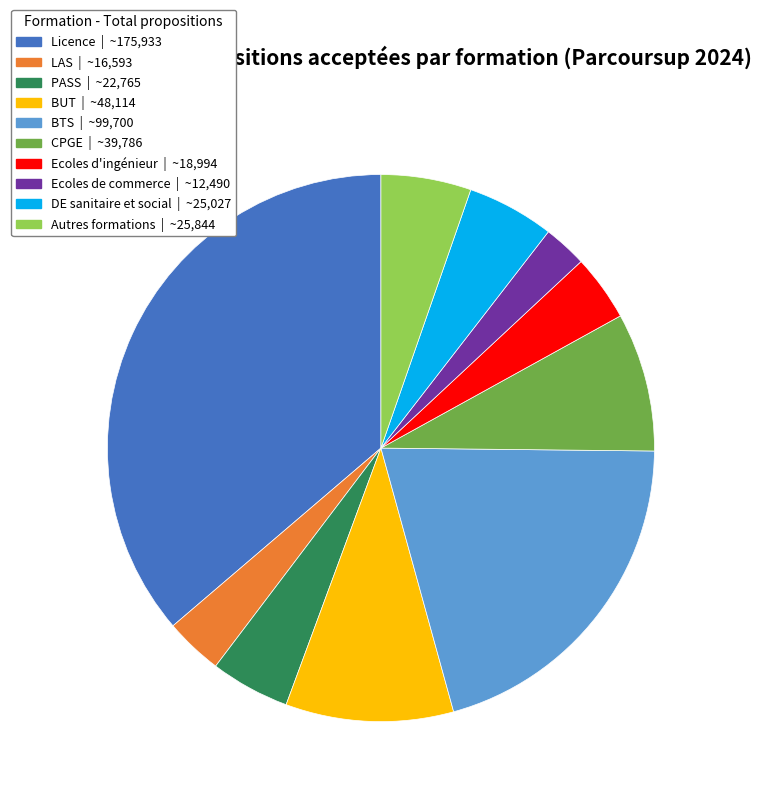

The Ecoles d'ingénieur | ~18,994 slice represents 17% of the pie. True or false?

False